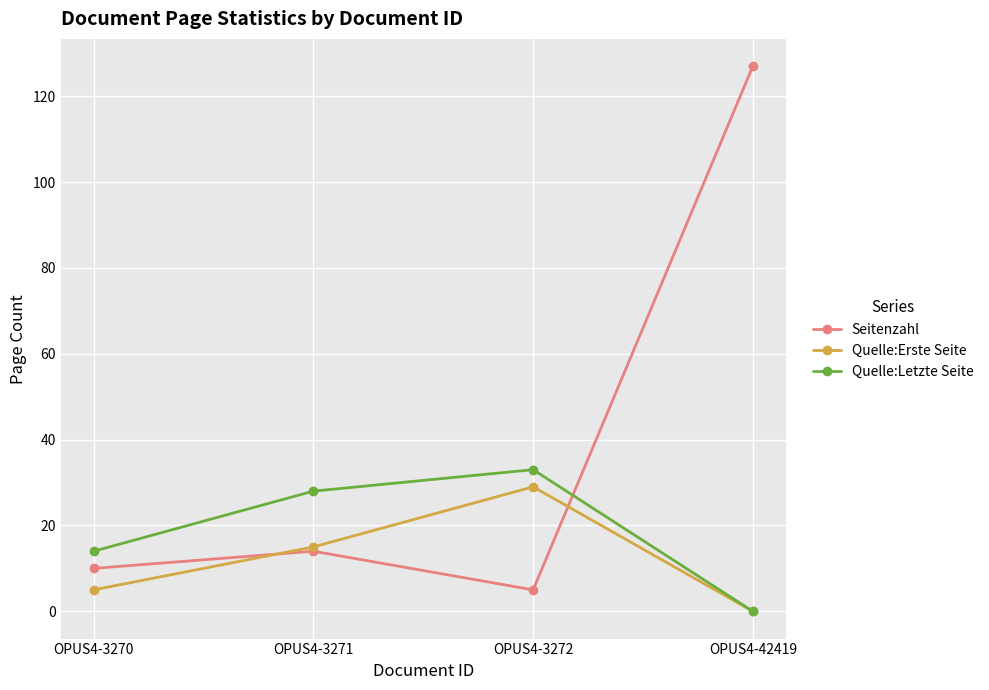

Rank the series by their average value, from highest to lowest.

Seitenzahl, Quelle:Letzte Seite, Quelle:Erste Seite